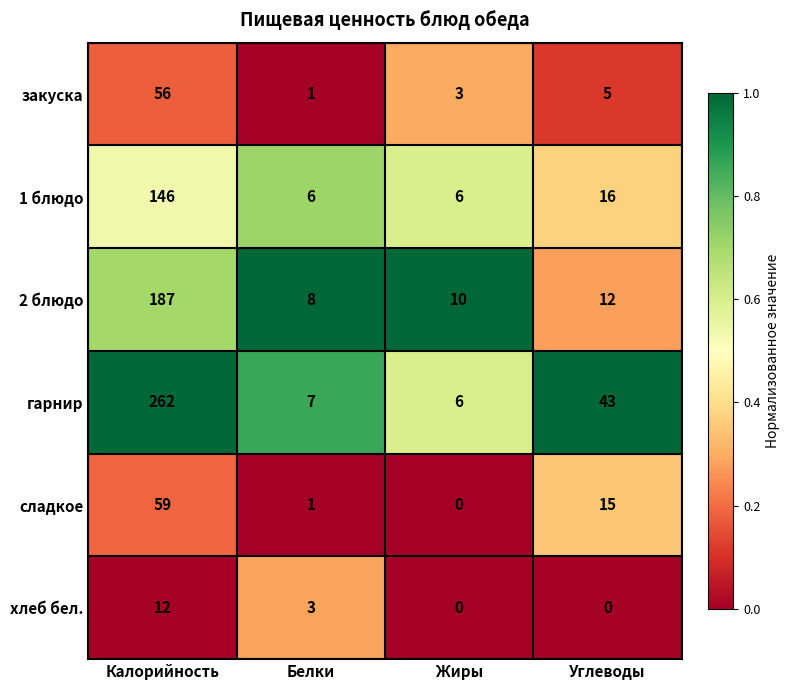

Which series has the largest range (max minus min)?

гарнир